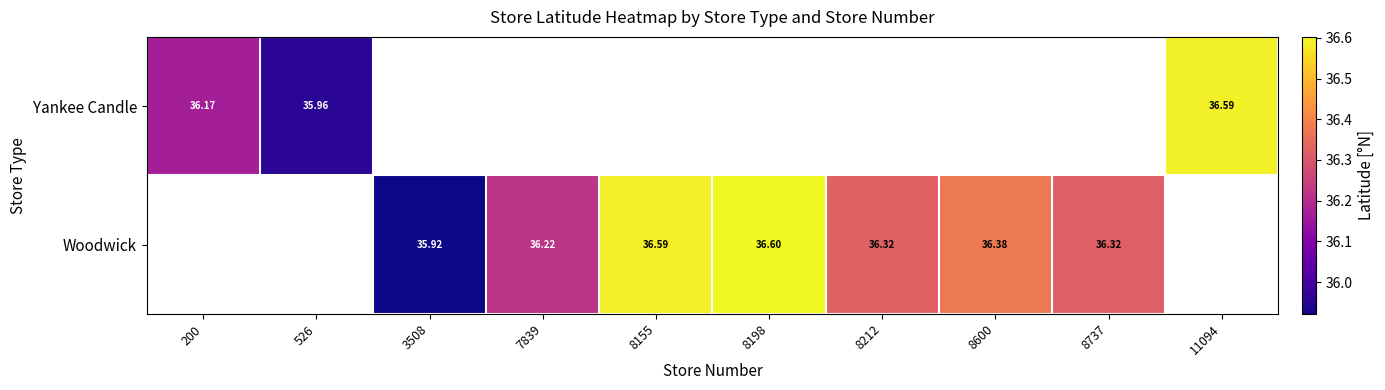

Is the value of Woodwick at 8600 greater than the value of Yankee Candle at 526?

Yes